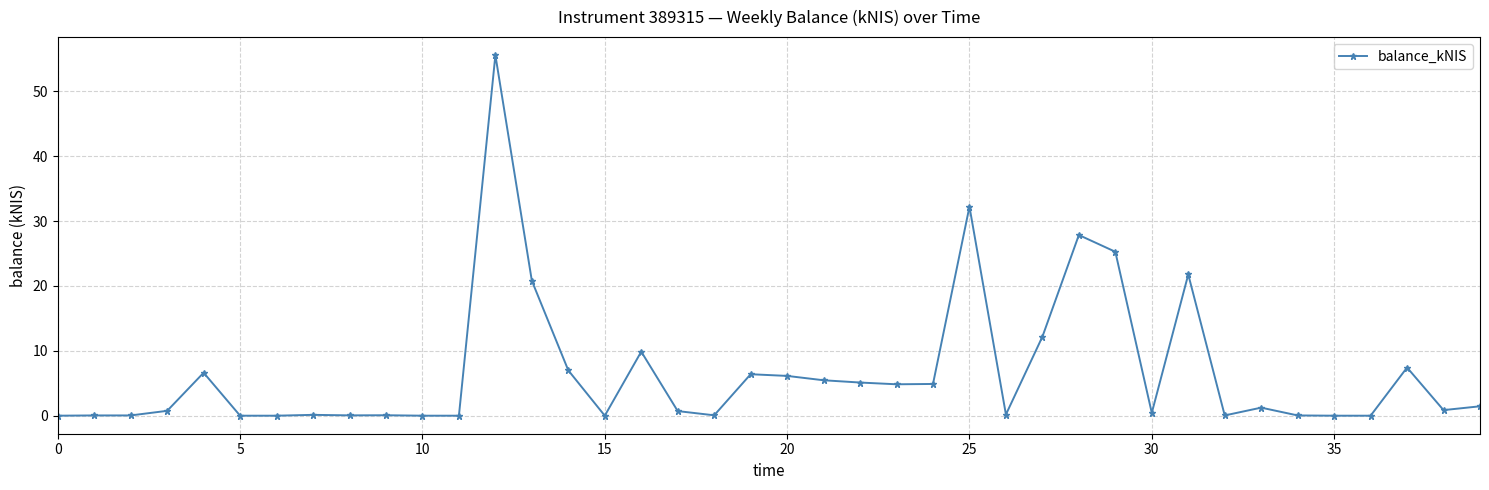

What is the difference between the maximum and minimum values?

55.6